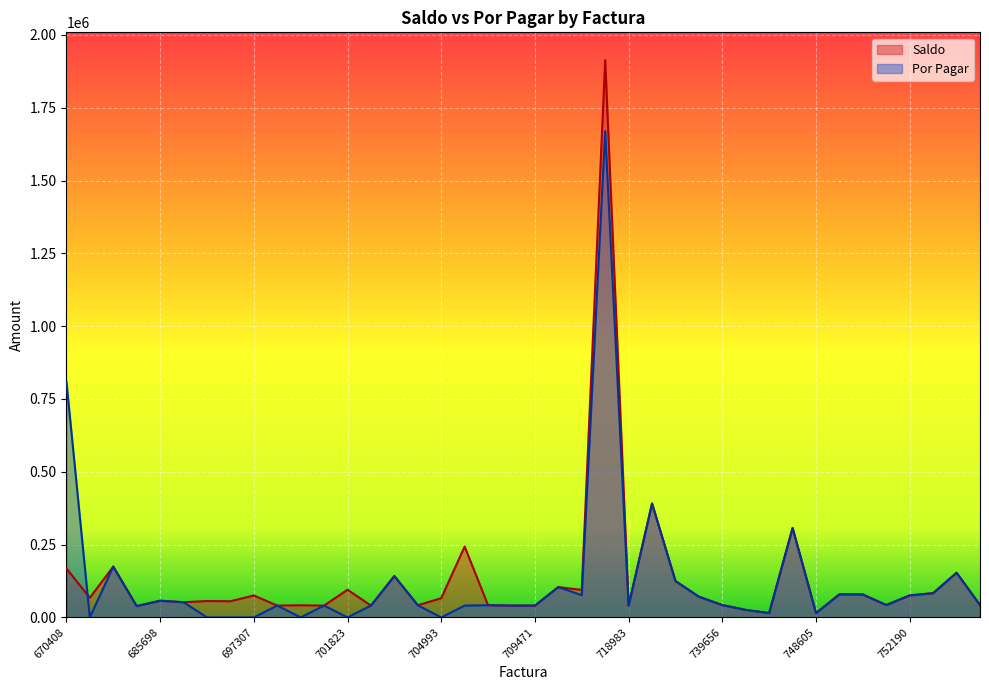

At how many categories does at least one series exceed 1389272?

1